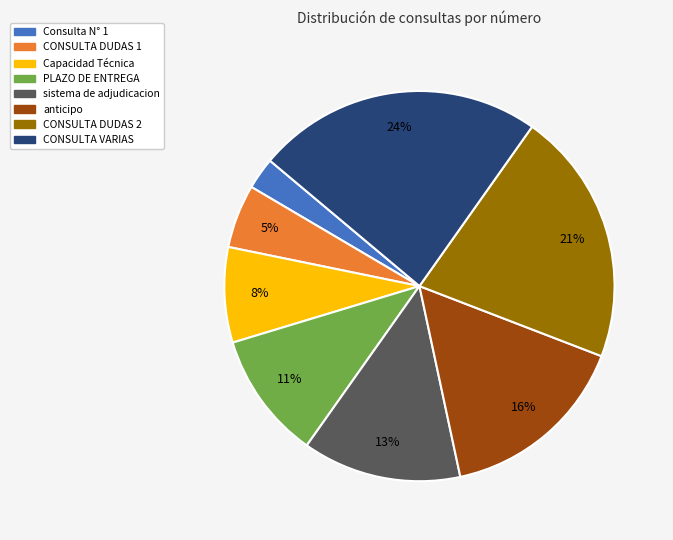

Which category has the biggest portion of the pie?

CONSULTA VARIAS